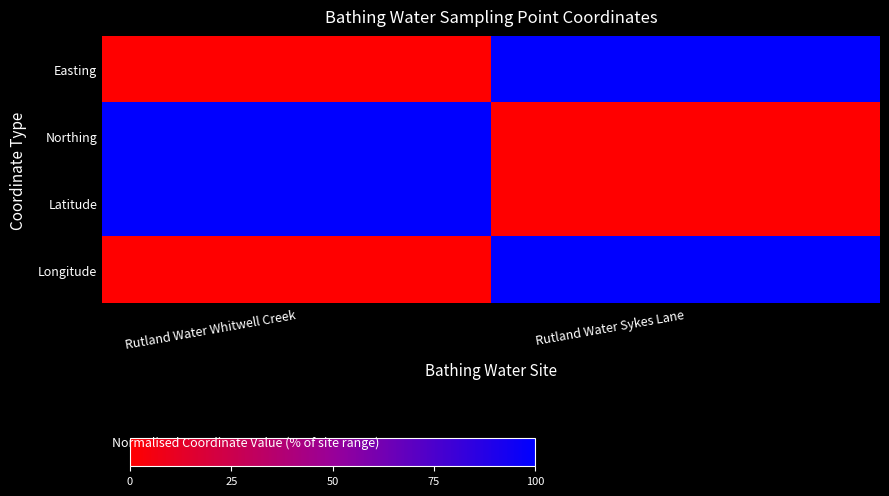

Reading right to left, transcribe all the data shown in this chart.

Easting: Rutland Water Sykes Lane=100	Rutland Water Whitwell Creek=0
Northing: Rutland Water Sykes Lane=0	Rutland Water Whitwell Creek=100
Latitude: Rutland Water Sykes Lane=0	Rutland Water Whitwell Creek=100
Longitude: Rutland Water Sykes Lane=100	Rutland Water Whitwell Creek=0